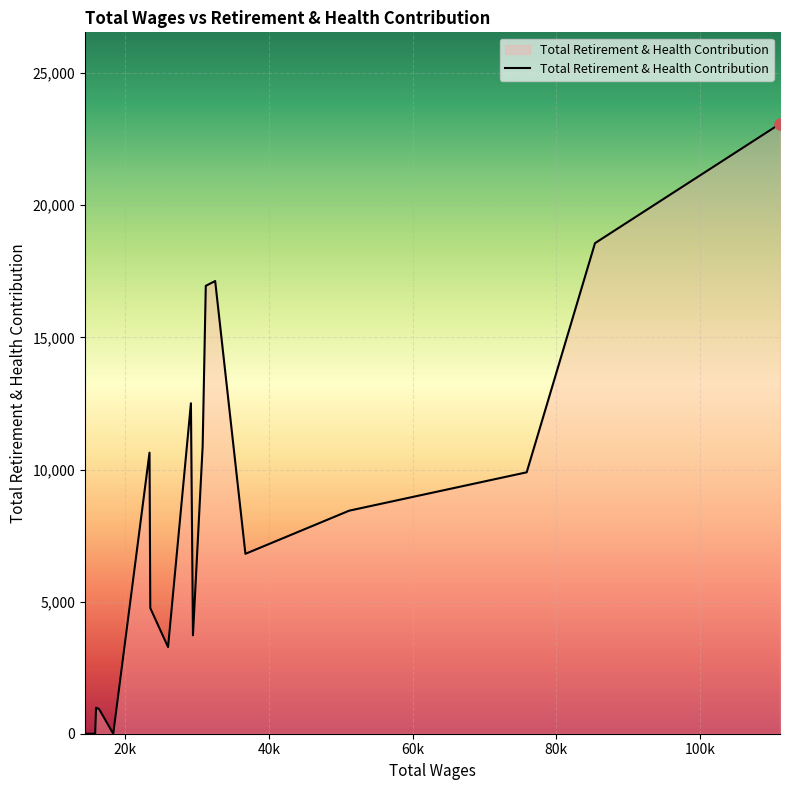

What is the greatest value displayed?

23083